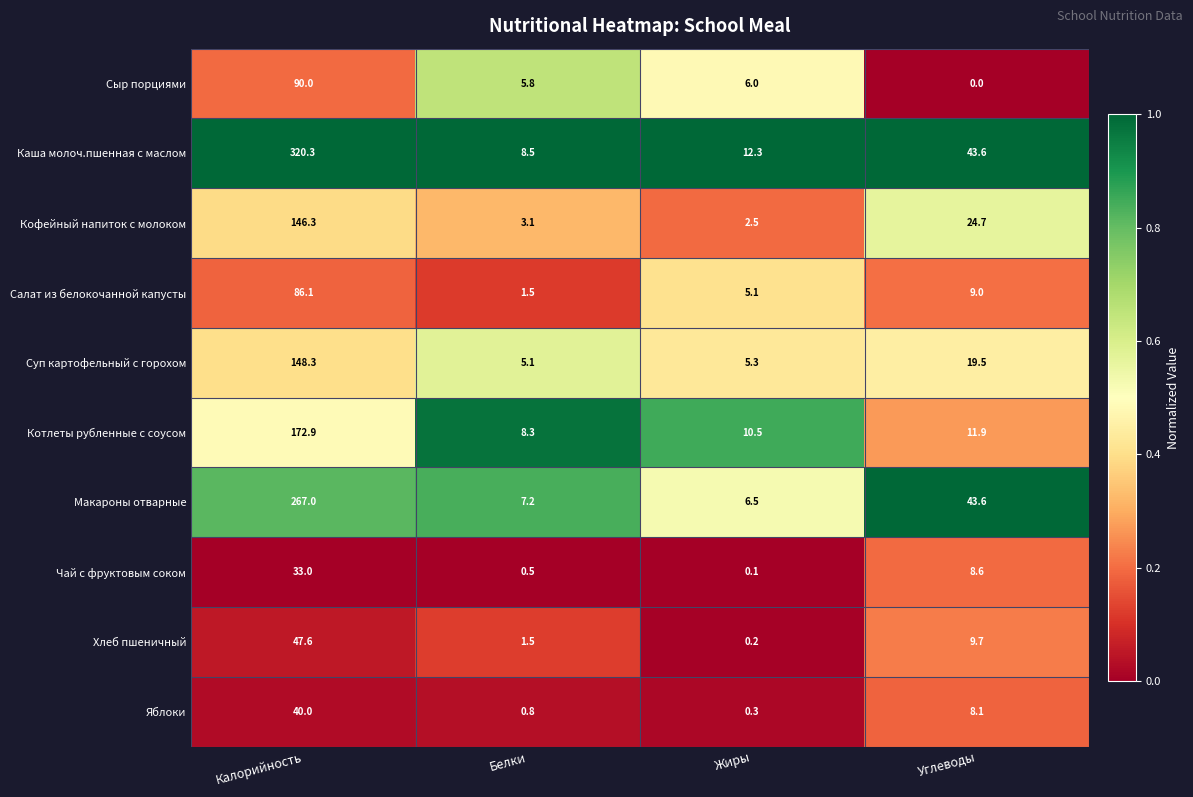

The value of Макароны отварные at Углеводы is 60.1. True or false?

False